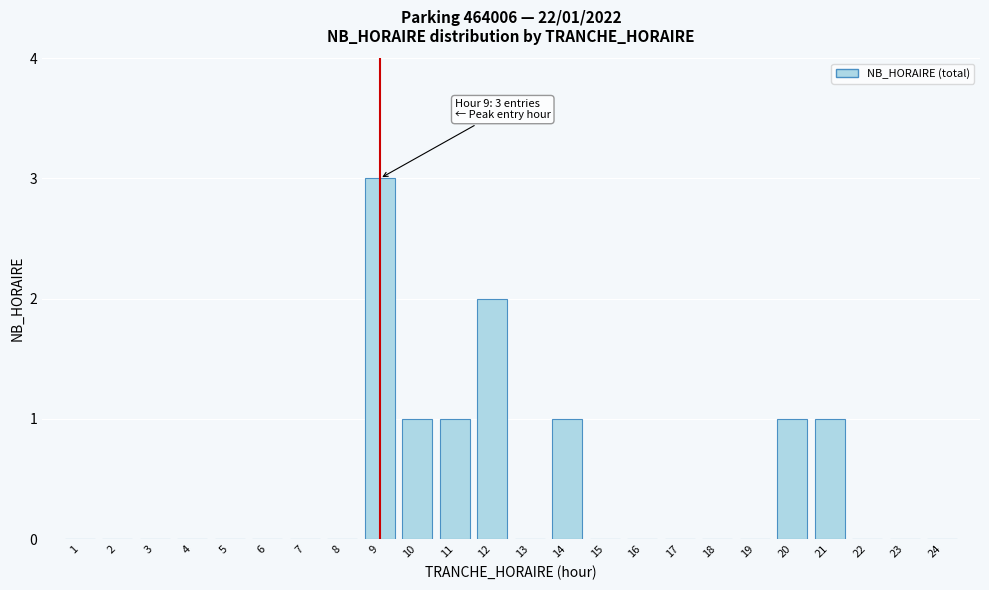

Reading right to left, extract all data points from this chart.

24=0	23=0	22=0	21=1	20=1	19=0	18=0	17=0	16=0	15=0	14=1	13=0	12=2	11=1	10=1	9=3	8=0	7=0	6=0	5=0	4=0	3=0	2=0	1=0